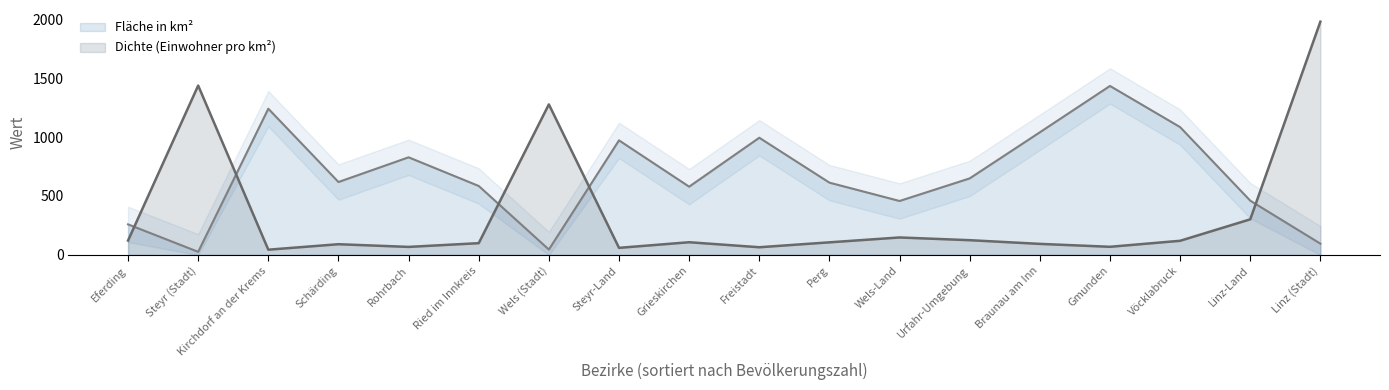

What is the minimum value shown in the chart?

26.6